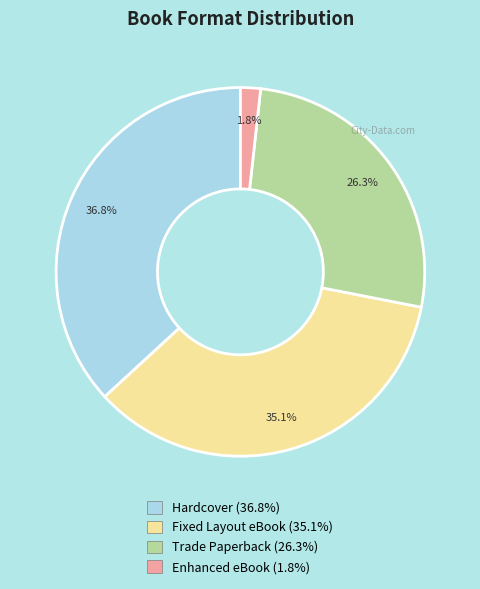

Combined, do Hardcover and Fixed Layout eBook account for over 50%?

Yes